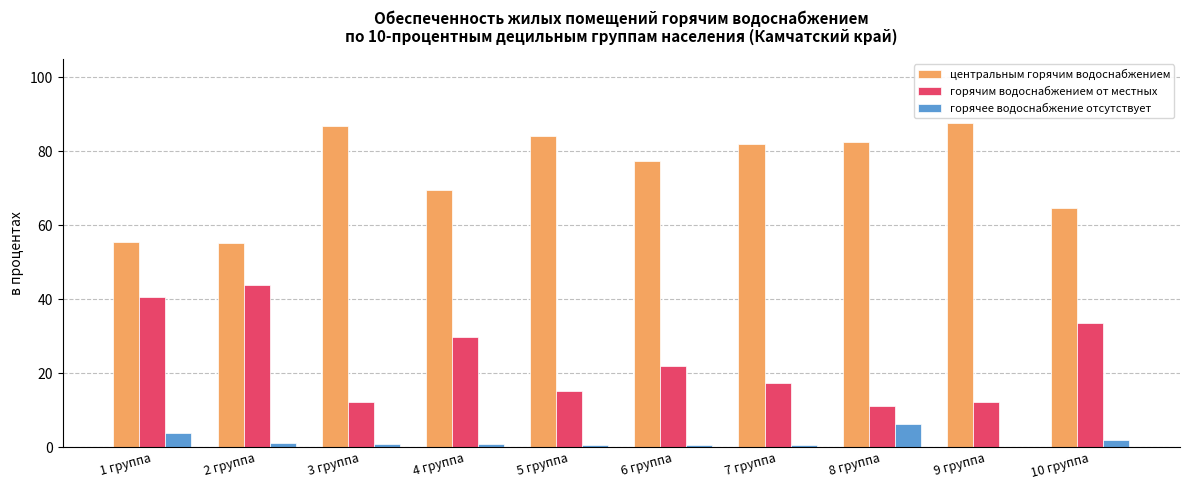

Count the number of categories in the chart.

10